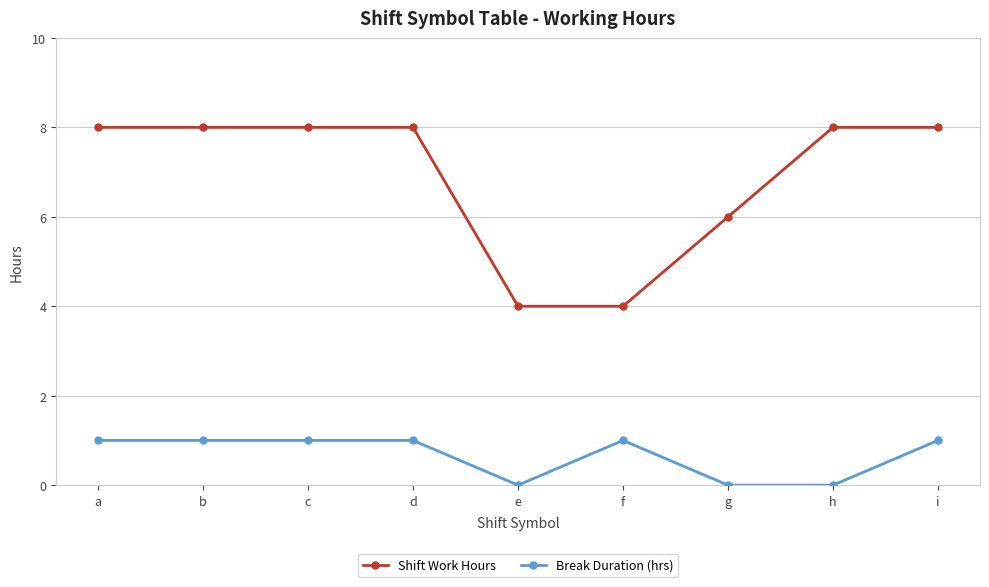

Count the number of data series in this chart.

2